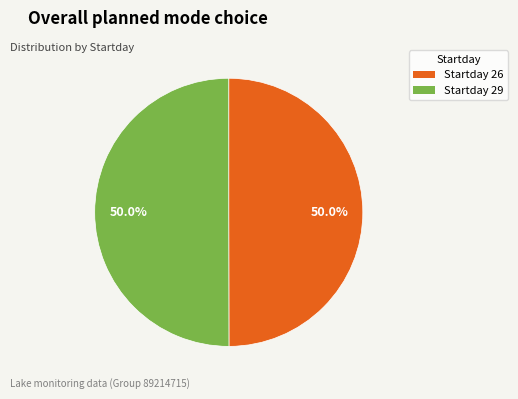

How many segments does this pie chart have?

2